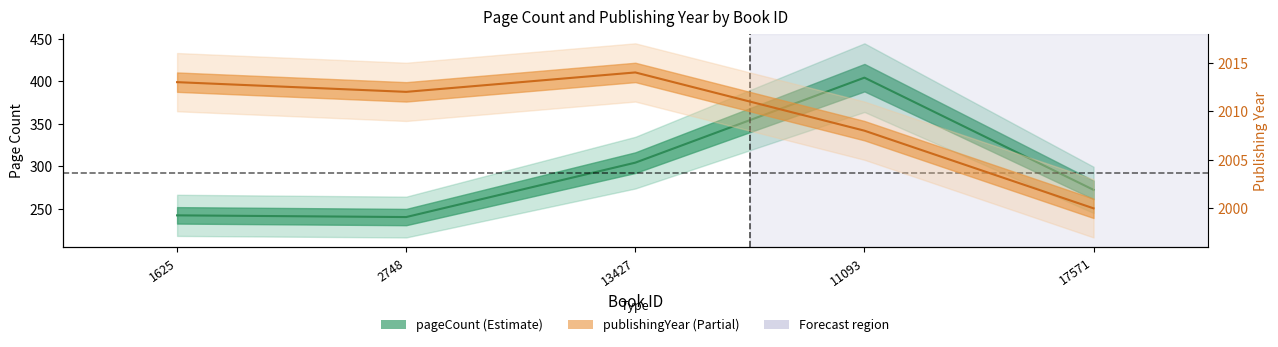

Does the chart display data point markers on the line(s)?

No